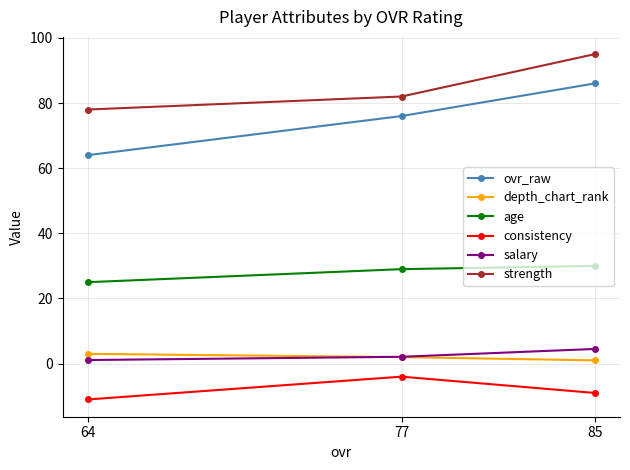

Reading left to right, what are all the values shown in this chart?

ovr_raw: 64=64.0	77=76.0	85=86.0
depth_chart_rank: 64=3.0	77=2.0	85=1.0
age: 64=25.0	77=29.0	85=30.0
consistency: 64=-11.0	77=-4.0	85=-9.0
salary: 64=1.1	77=2.1	85=4.5
strength: 64=78.0	77=82.0	85=95.0